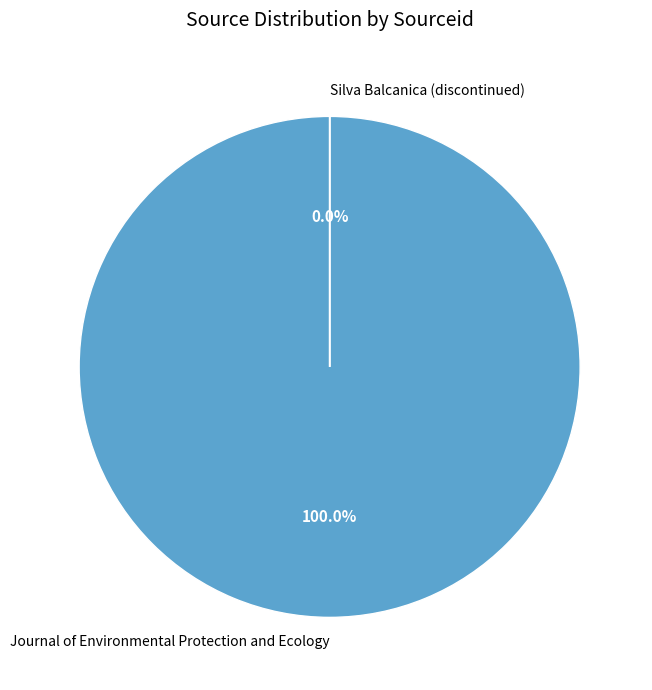

To the nearest percent, what is the difference between the largest and smallest slice percentages?

100%